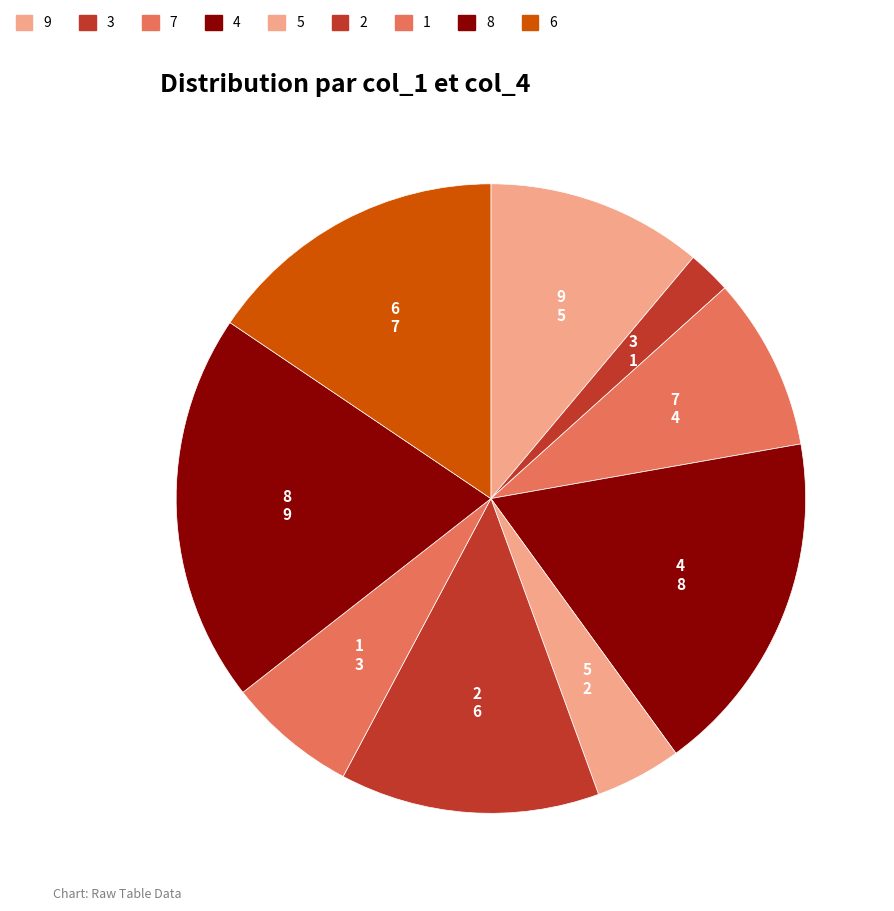

The 5 slice represents 4% of the pie. True or false?

True